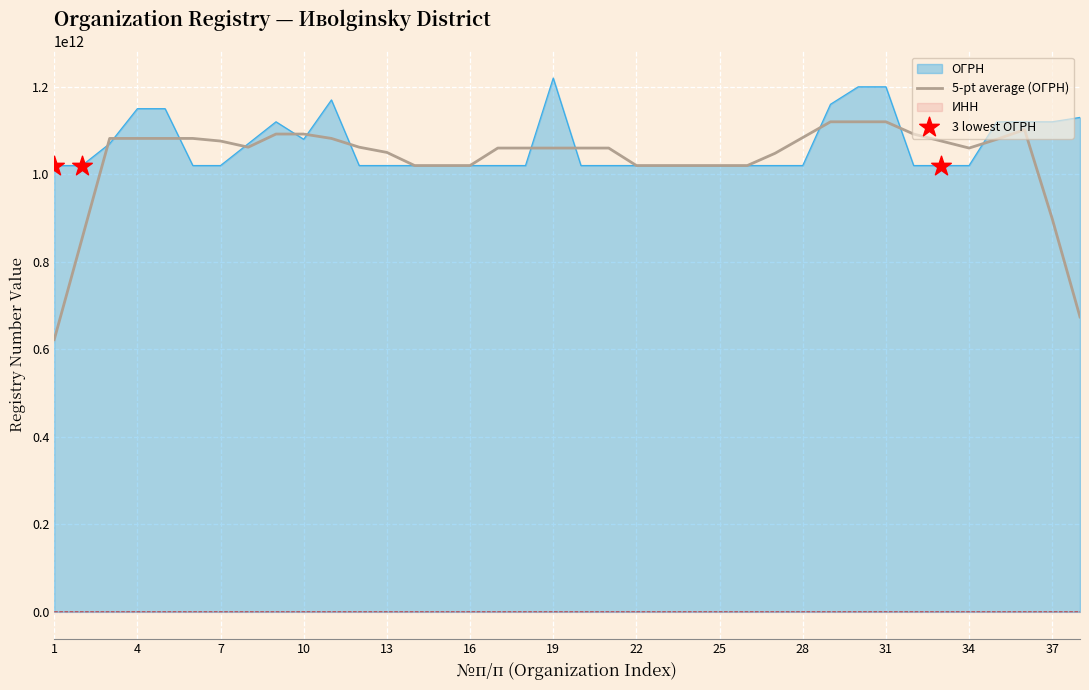

What are all the series names shown in the legend?

ОГРН, ИНН